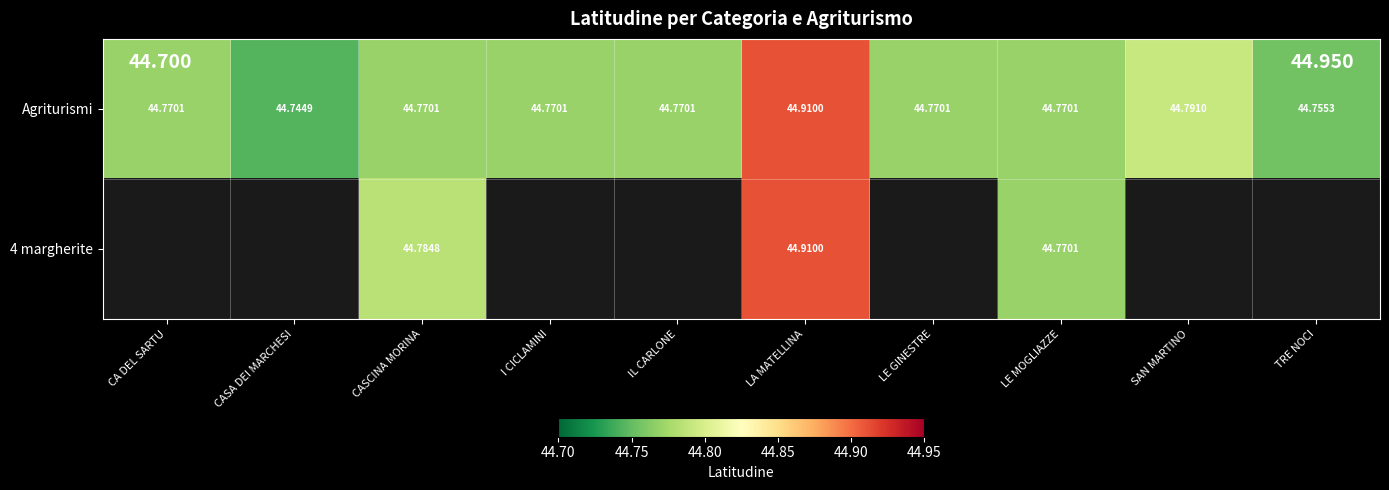

At which category is the sum across all series the highest?

LA MATELLINA